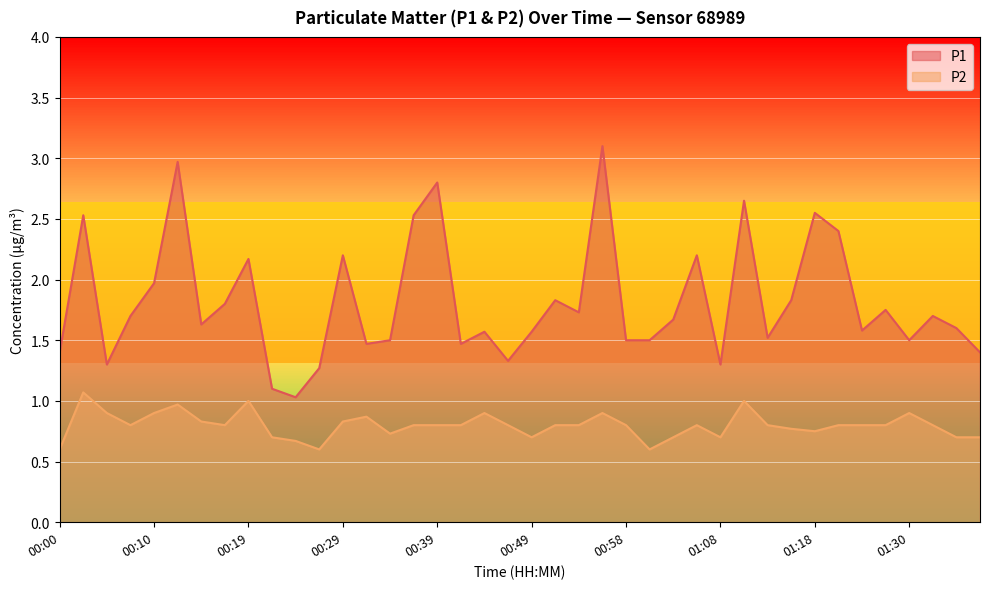

Which category has the lowest value across all series?

00:00